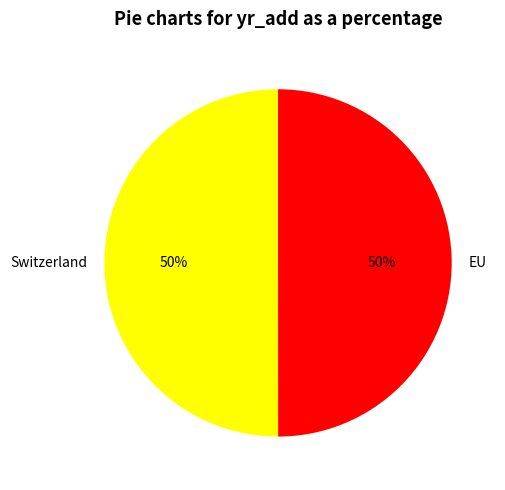

The Switzerland slice represents 50% of the pie. True or false?

True